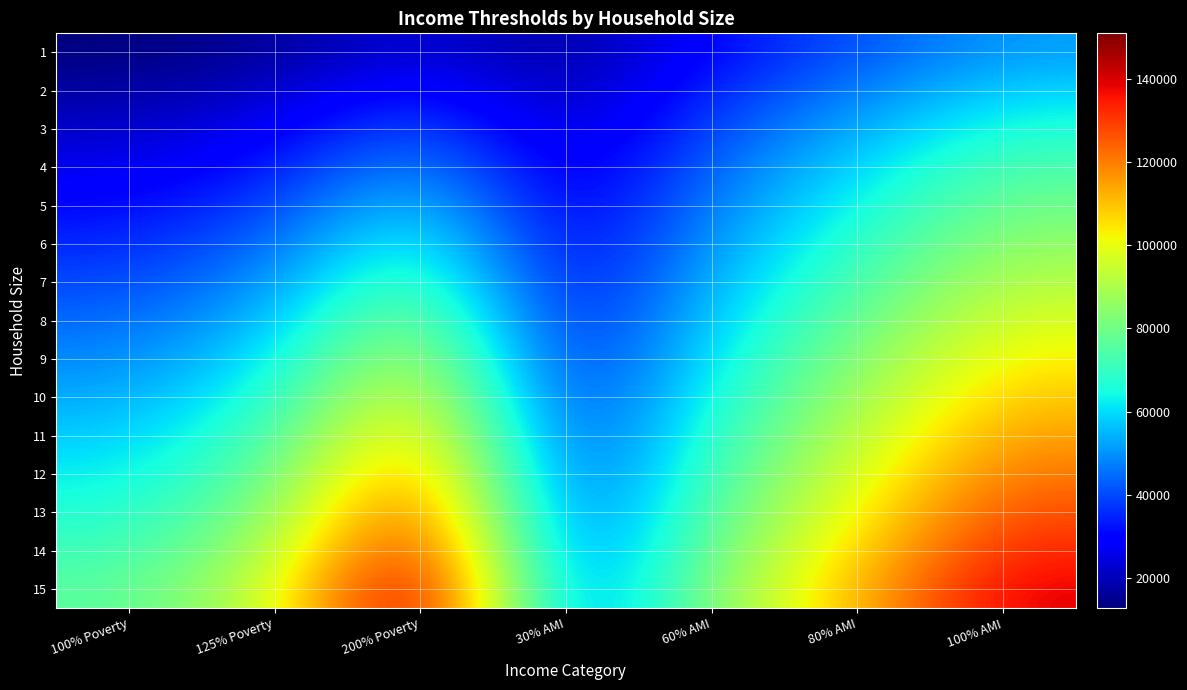

Reading left to right, transcribe all the data shown in this chart.

1: 100% Poverty=12760	125% Poverty=15950	200% Poverty=25520	30% AMI=15600	60% AMI=31122	80% AMI=41550	100% AMI=51850
2: 100% Poverty=17240	125% Poverty=21550	200% Poverty=34480	30% AMI=17800	60% AMI=35568	80% AMI=47450	100% AMI=59250
3: 100% Poverty=21720	125% Poverty=27150	200% Poverty=43440	30% AMI=20050	60% AMI=40014	80% AMI=53400	100% AMI=66650
4: 100% Poverty=26200	125% Poverty=32750	200% Poverty=52400	30% AMI=22250	60% AMI=44460	80% AMI=59300	100% AMI=74100
5: 100% Poverty=30680	125% Poverty=38350	200% Poverty=61360	30% AMI=24050	60% AMI=48017	80% AMI=64050	100% AMI=80000
6: 100% Poverty=35160	125% Poverty=43950	200% Poverty=70320	30% AMI=25850	60% AMI=51574	80% AMI=68800	100% AMI=85950
7: 100% Poverty=39640	125% Poverty=49550	200% Poverty=79280	30% AMI=27600	60% AMI=55130	80% AMI=73550	100% AMI=91850
8: 100% Poverty=44120	125% Poverty=55150	200% Poverty=88240	30% AMI=29400	60% AMI=58687	80% AMI=78300	100% AMI=97800
9: 100% Poverty=48600	125% Poverty=60750	200% Poverty=97200	30% AMI=31150	60% AMI=62244	80% AMI=83050	100% AMI=103700
10: 100% Poverty=53080	125% Poverty=66350	200% Poverty=106160	30% AMI=32950	60% AMI=65801	80% AMI=87800	100% AMI=109650
11: 100% Poverty=57560	125% Poverty=71950	200% Poverty=115120	30% AMI=34750	60% AMI=69358	80% AMI=92550	100% AMI=115550
12: 100% Poverty=62040	125% Poverty=77550	200% Poverty=124080	30% AMI=36500	60% AMI=72914	80% AMI=97300	100% AMI=121500
13: 100% Poverty=66520	125% Poverty=83150	200% Poverty=133040	30% AMI=38300	60% AMI=76471	80% AMI=102000	100% AMI=127450
14: 100% Poverty=71000	125% Poverty=88750	200% Poverty=142000	30% AMI=40050	60% AMI=80028	80% AMI=106750	100% AMI=133350
15: 100% Poverty=75480	125% Poverty=94350	200% Poverty=150960	30% AMI=41850	60% AMI=83585	80% AMI=111500	100% AMI=139300